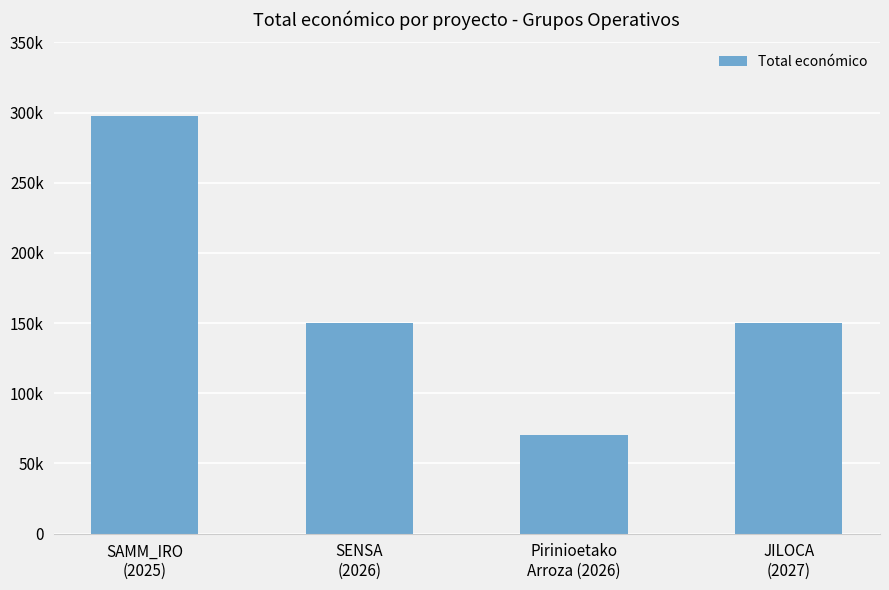

Reading left to right, extract all data points from this chart.

SAMM_IRO
(2025)=297514	SENSA
(2026)=150000	Pirinioetako
Arroza (2026)=70000	JILOCA
(2027)=150000